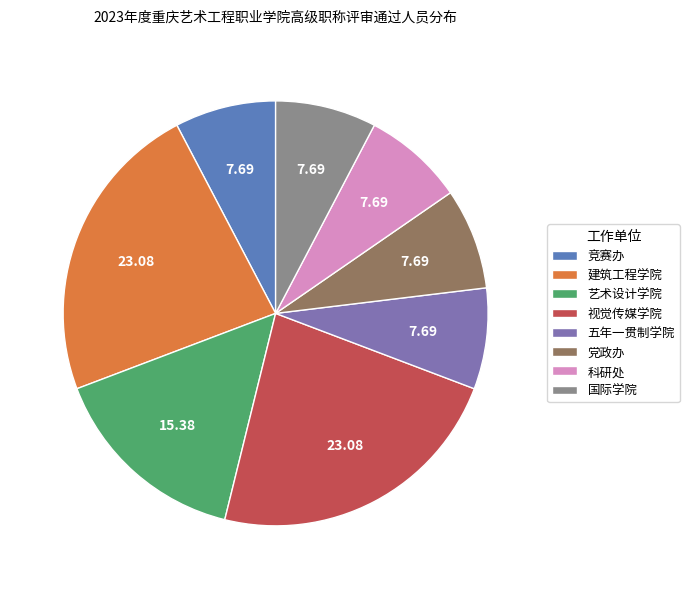

Is the sum of 科研处 and 竞赛办 greater than half?

No